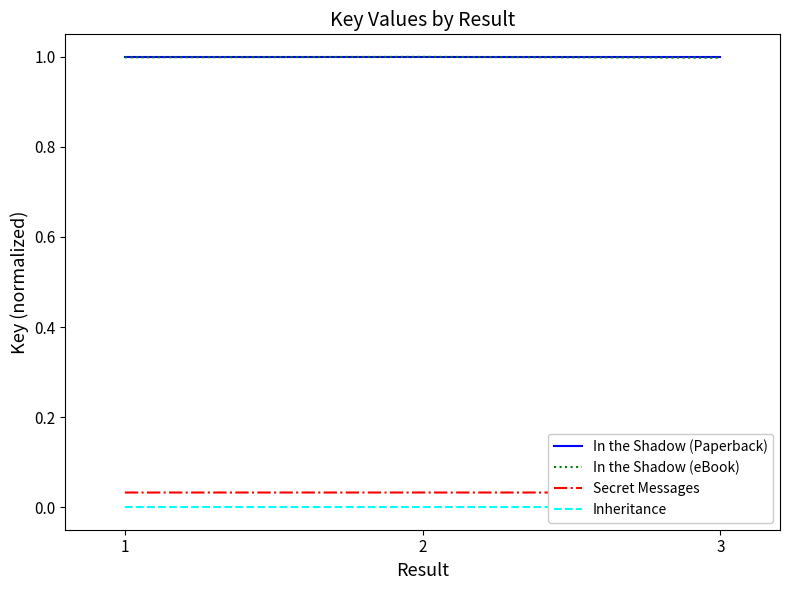

What is the spread (max minus min) of values at 3?

1.0